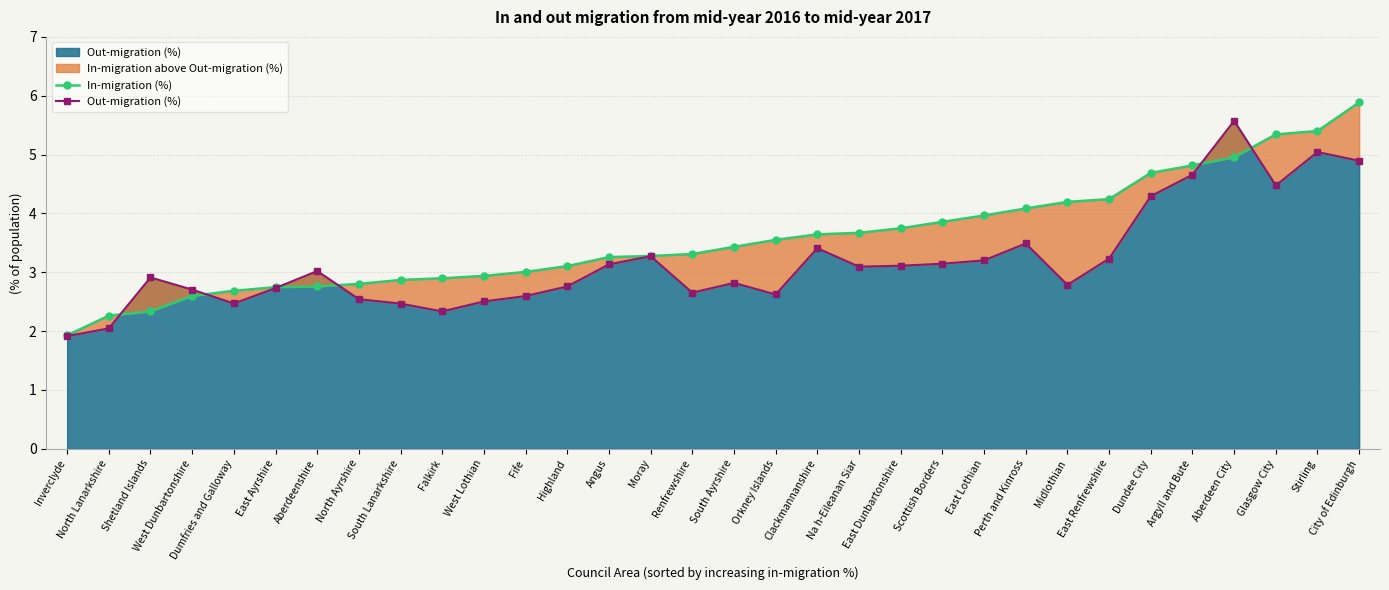

What is the label of the 16th point from the right?

South Ayrshire